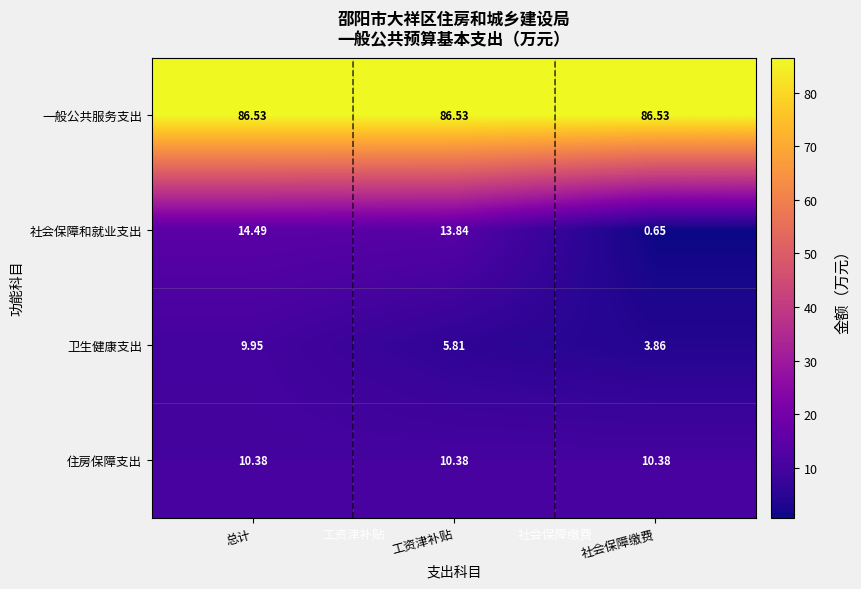

At which label does 卫生健康支出 first exceed 5?

总计